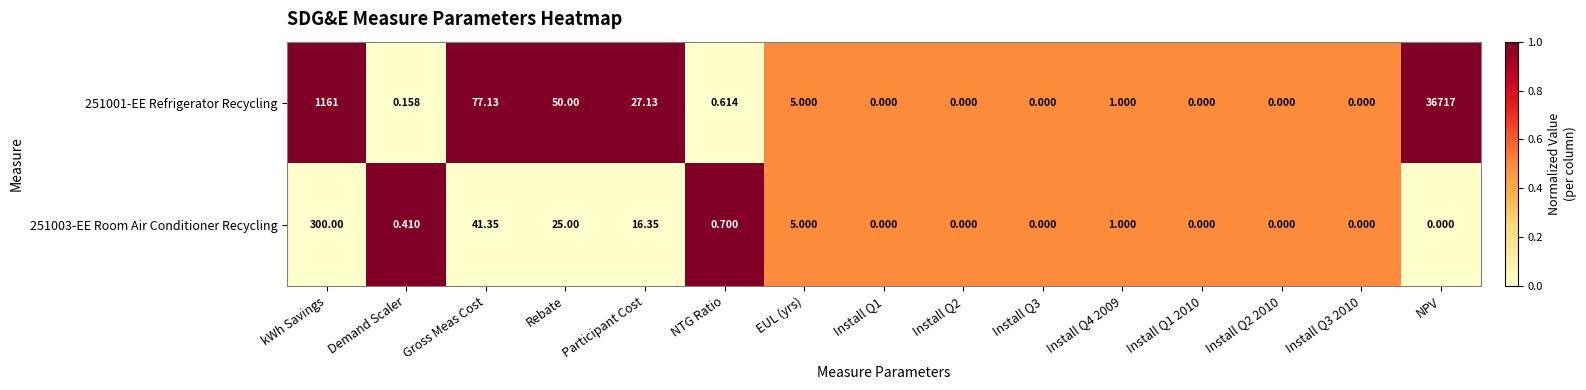

How many series are shown in this chart?

2